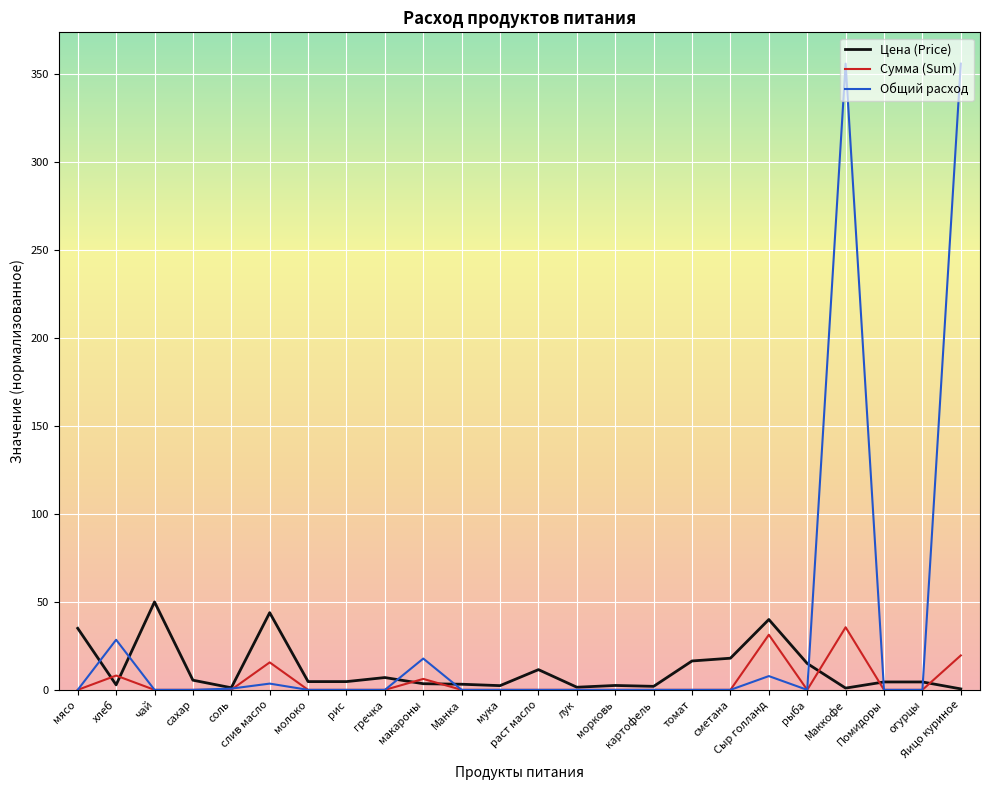

The Цена (Price) series shows 40.0 at Сыр голланд. True or false?

True